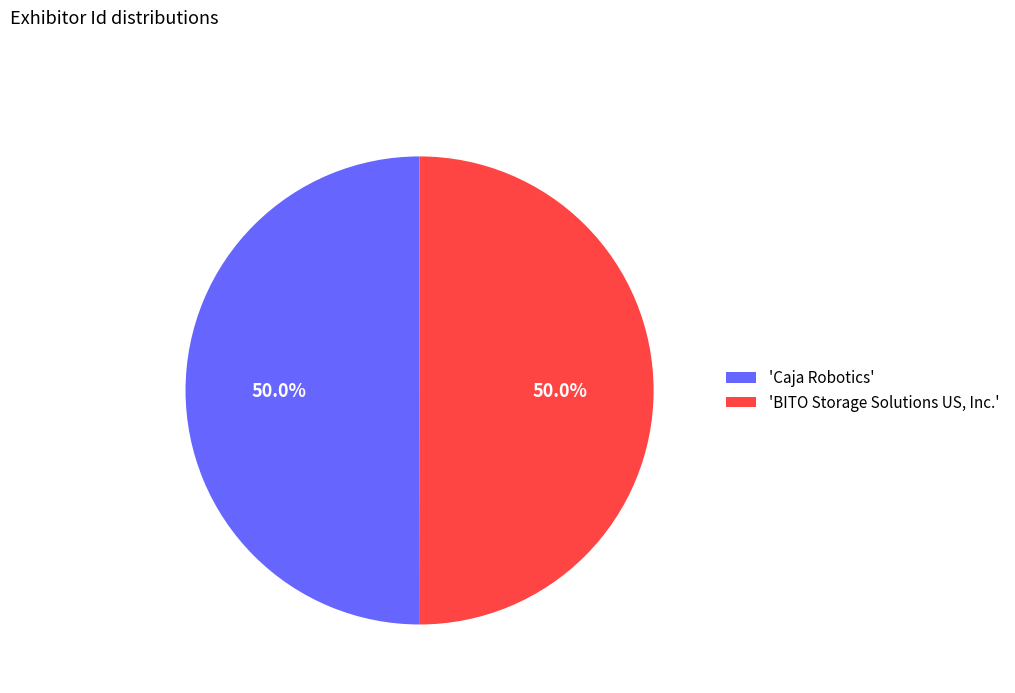

How many slices are in this pie chart?

2